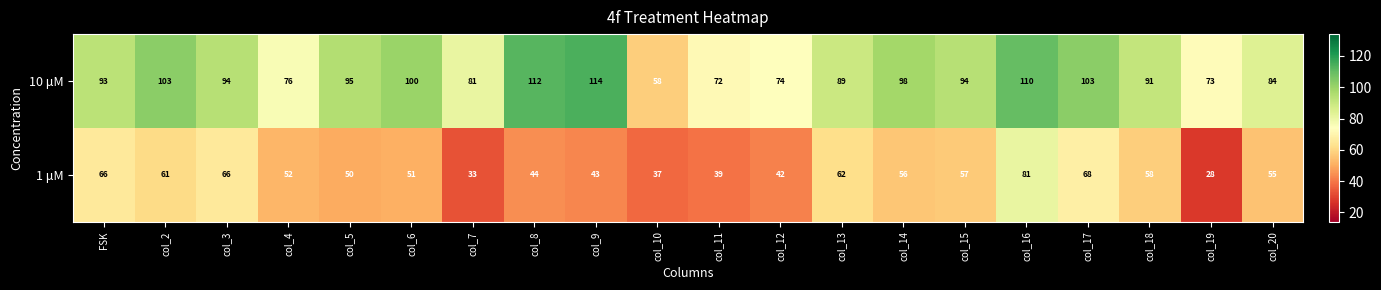

What is the minimum value for 1 μM?

28